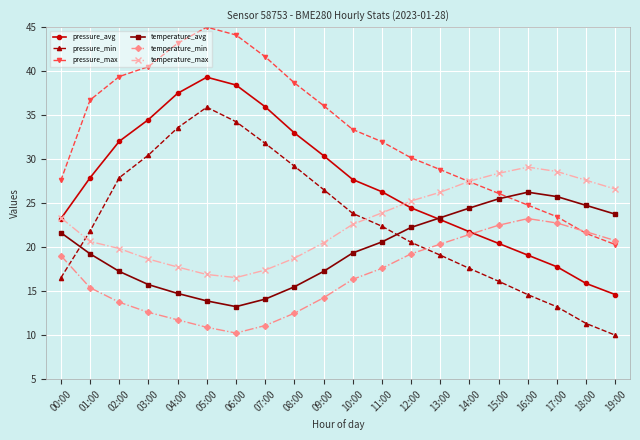

Which category has the highest value in the temperature_avg series?

16:00